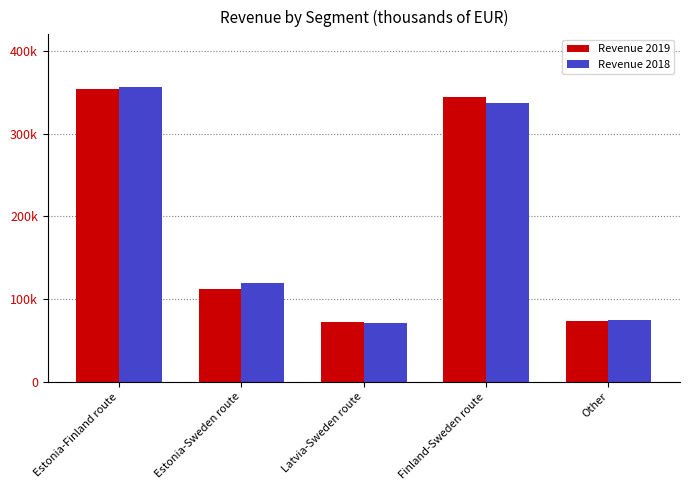

Which series changed the most between Latvia-Sweden route and Other?

Revenue 2018